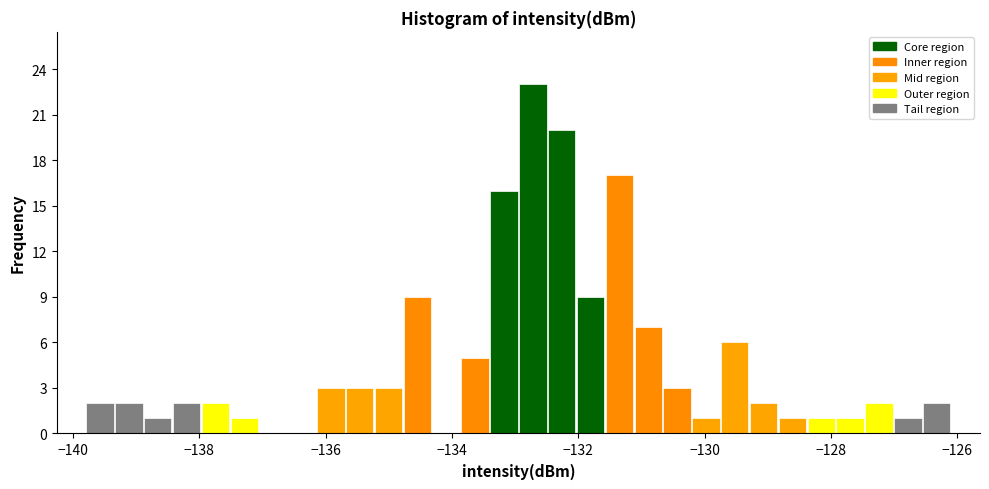

Read against the x-axis, roughly where is the centre of the tallest bar?

-132.8